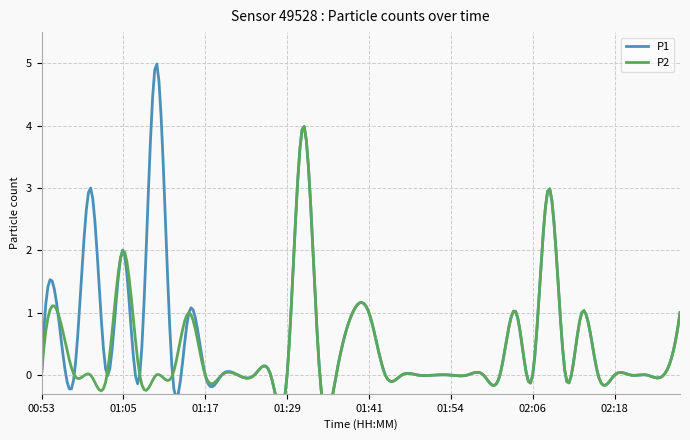

At which category does the chart reach its peak across all series?

01:10